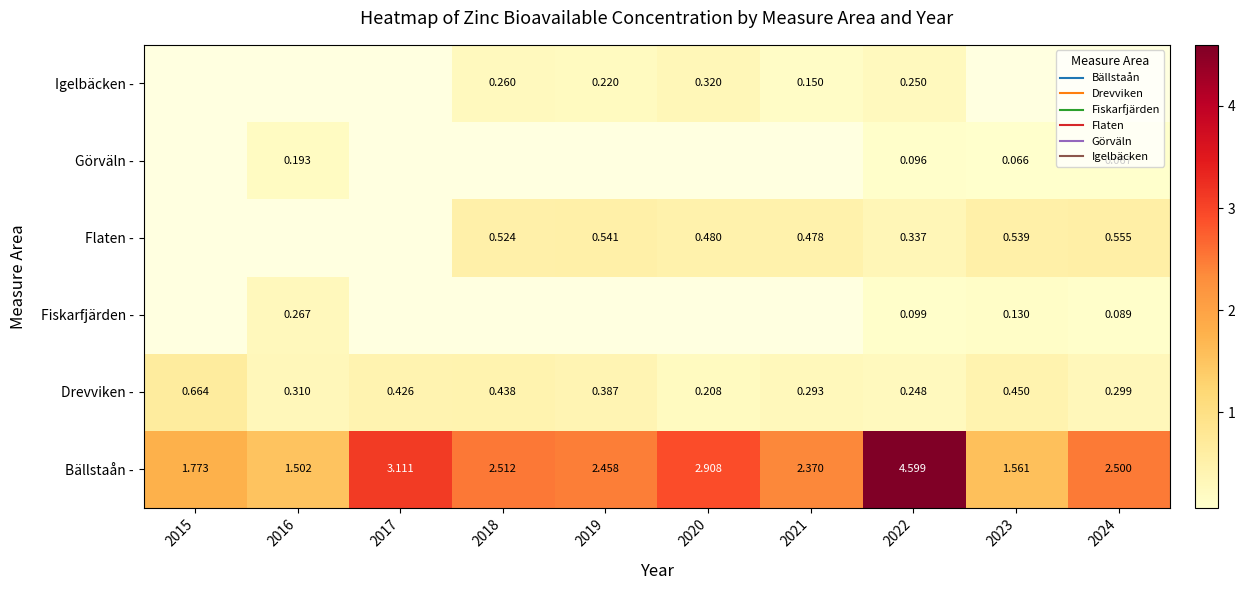

How many Drevviken - values are between 0 and 1?

10